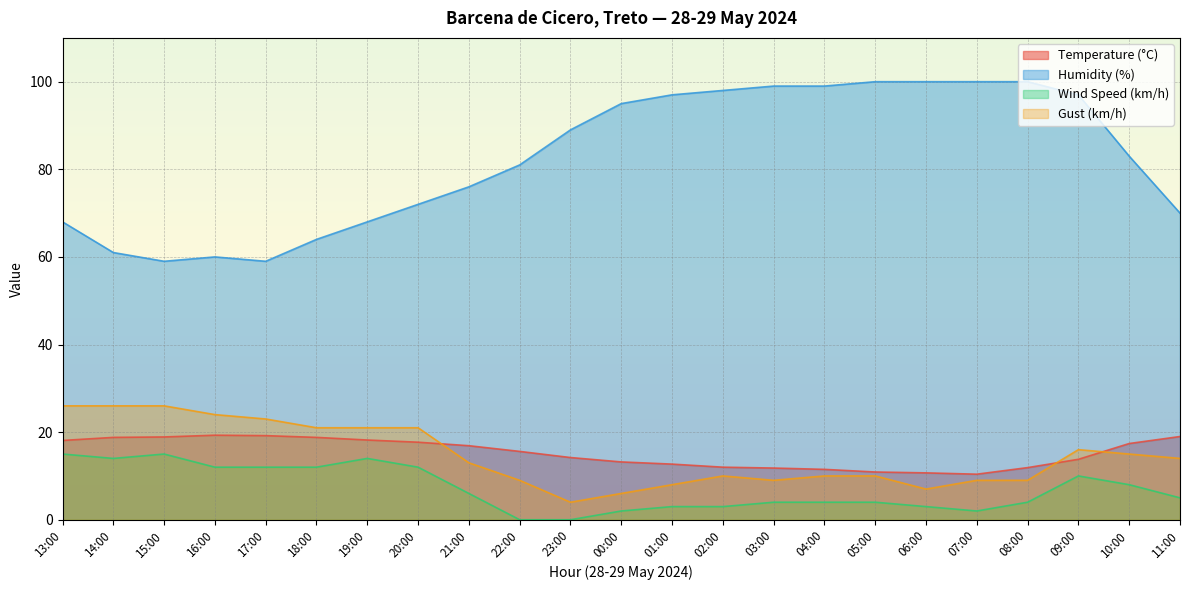

At which category is the sum across all series the highest?

09:00